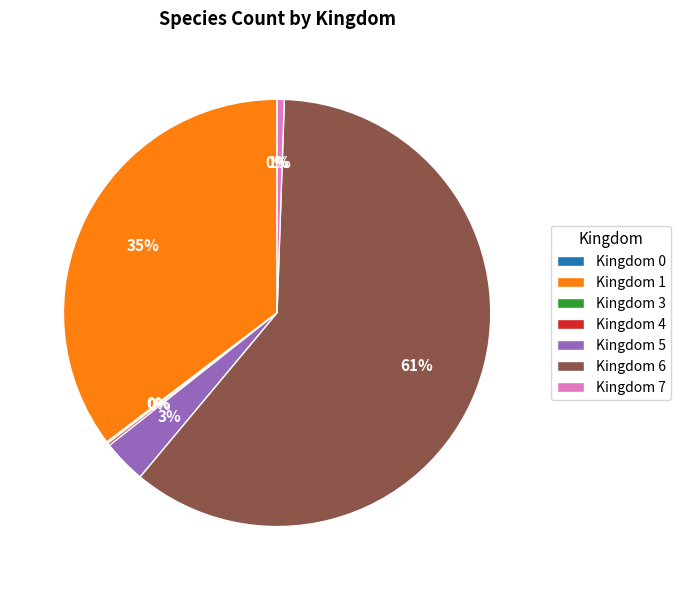

Between Kingdom 6 and Kingdom 7, which is larger?

Kingdom 6